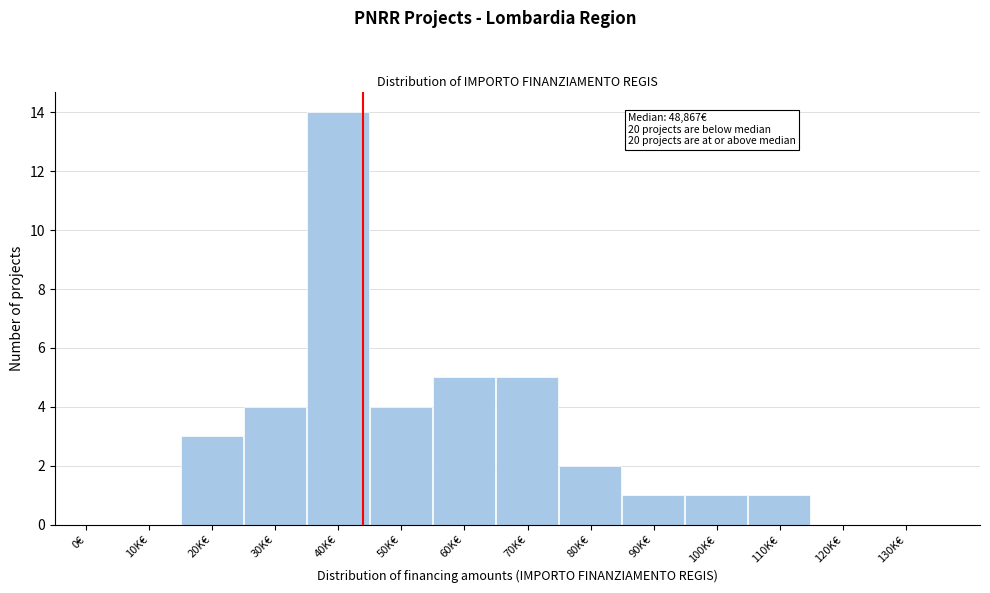

Reading left to right, list all the values displayed in this chart.

0€=0	10K€=0	20K€=3	30K€=4	40K€=14	50K€=4	60K€=5	70K€=5	80K€=2	90K€=1	100K€=1	110K€=1	120K€=0	130K€=0